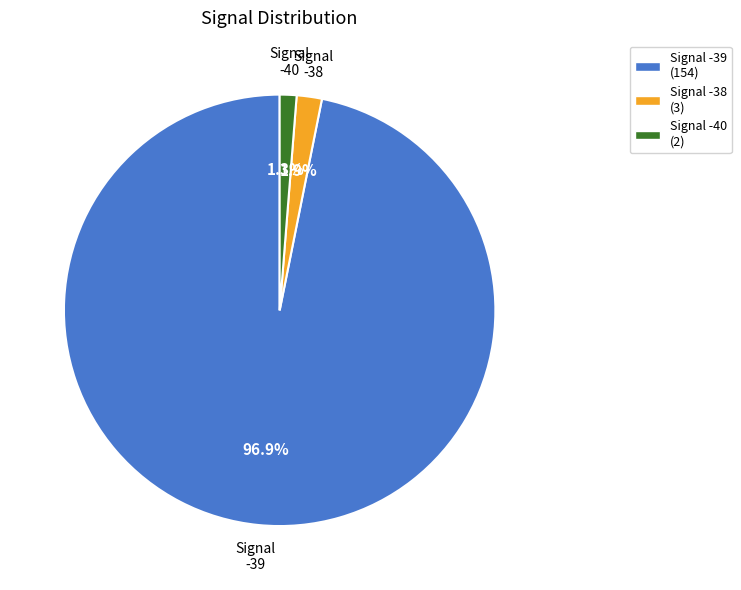

What portion of the pie excludes Signal -38?

98.1%